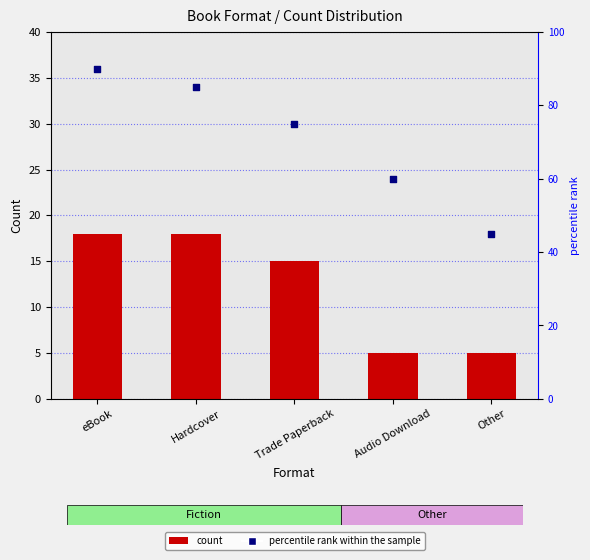

What are all the series names shown in the legend?

count, percentile rank within the sample